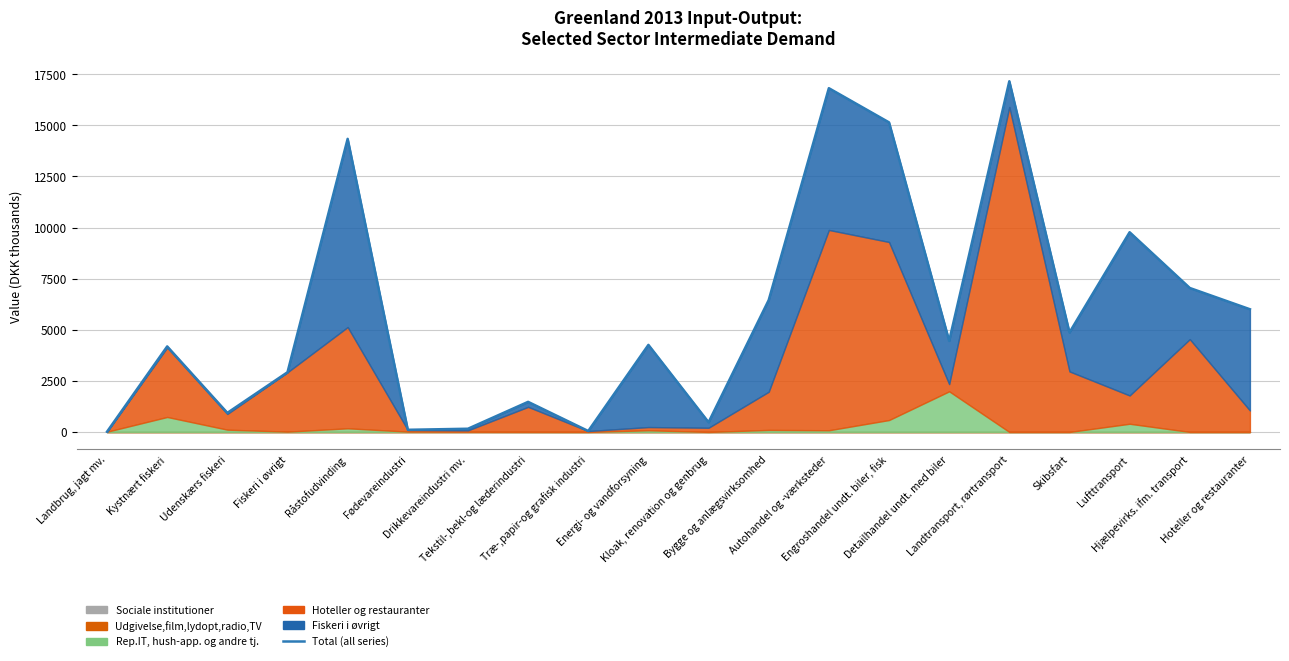

How many points are higher than both their immediate neighbors (excluding endpoints)?

7